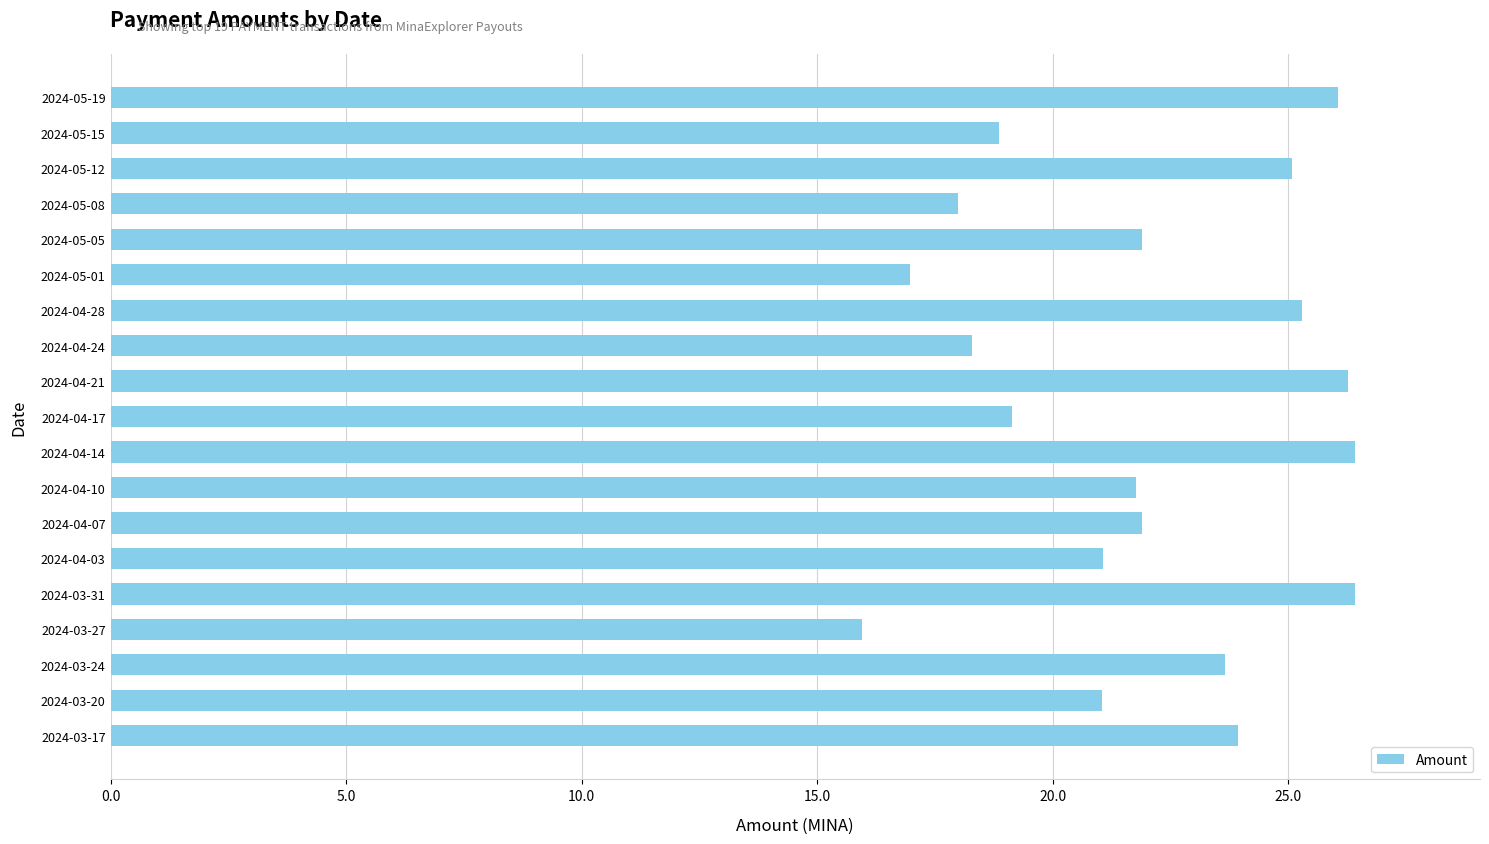

What is the difference between the maximum and minimum values?

10.5